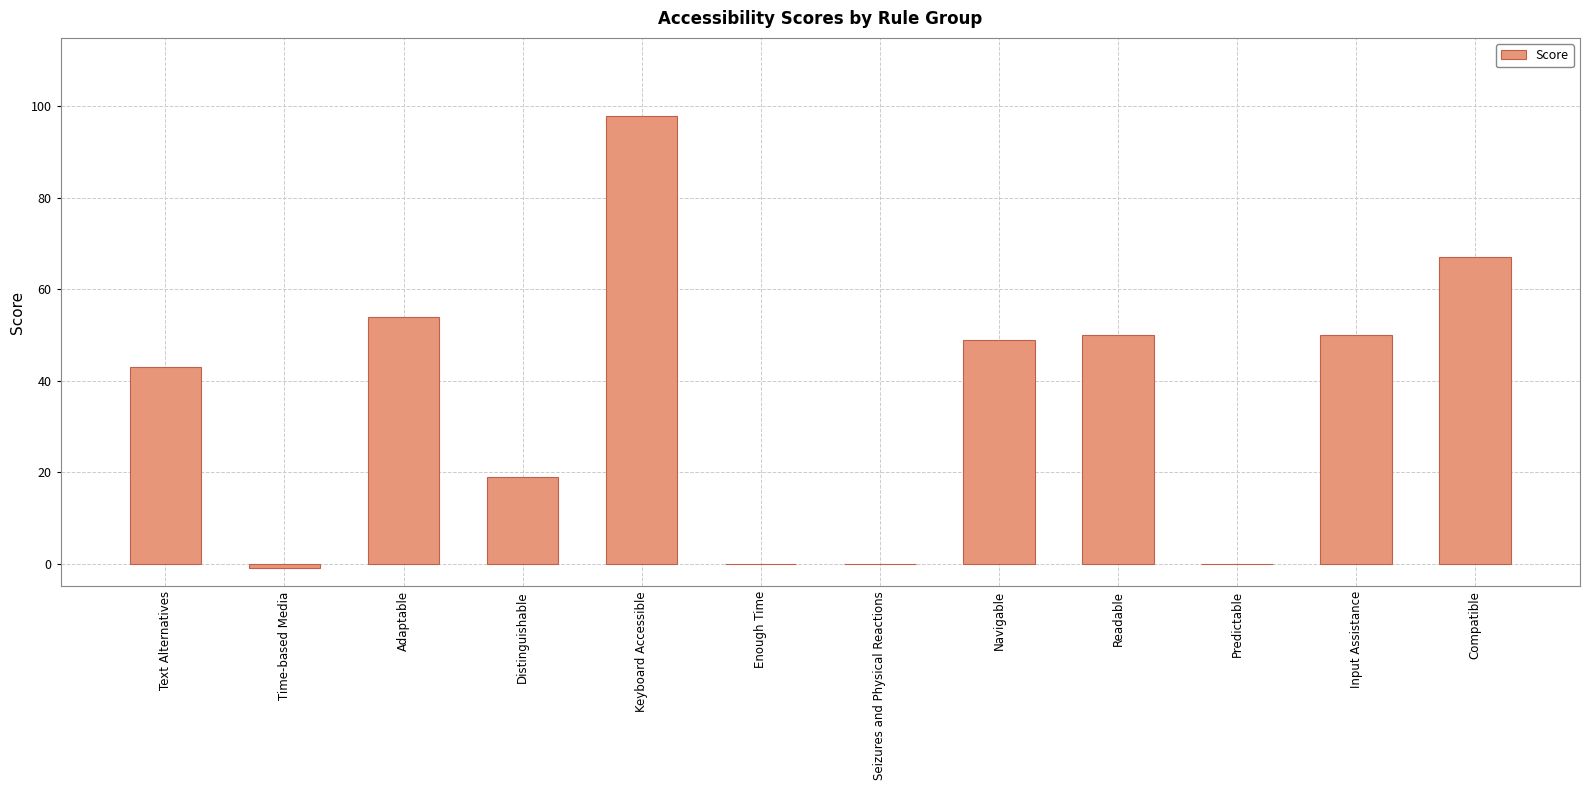

What is the sum of the values at Distinguishable and Seizures and Physical Reactions?

19